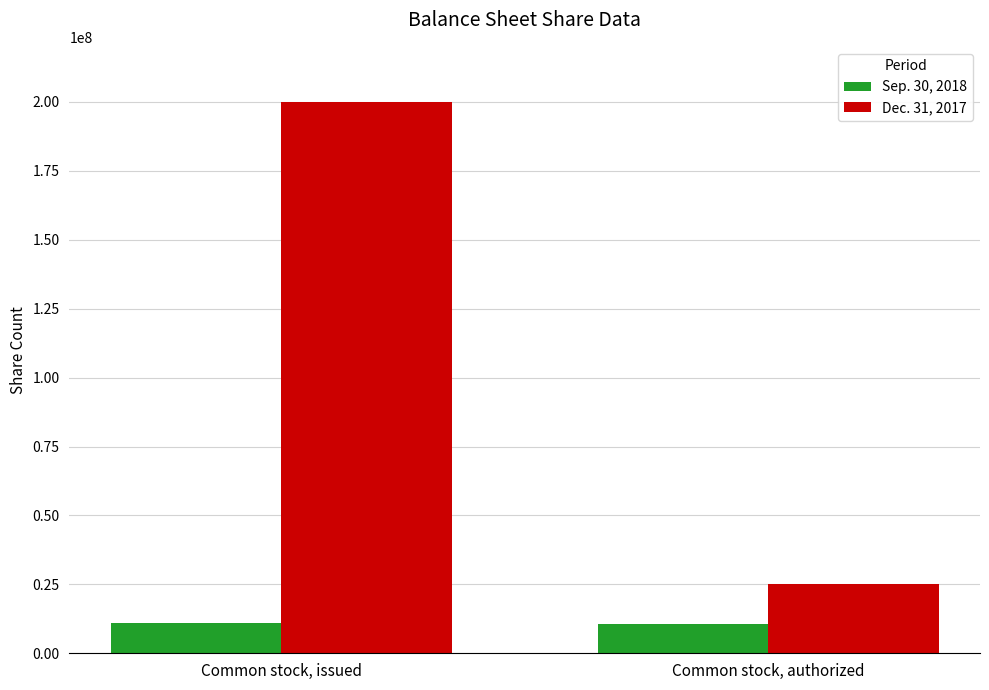

Which series has the widest spread of values?

Dec. 31, 2017